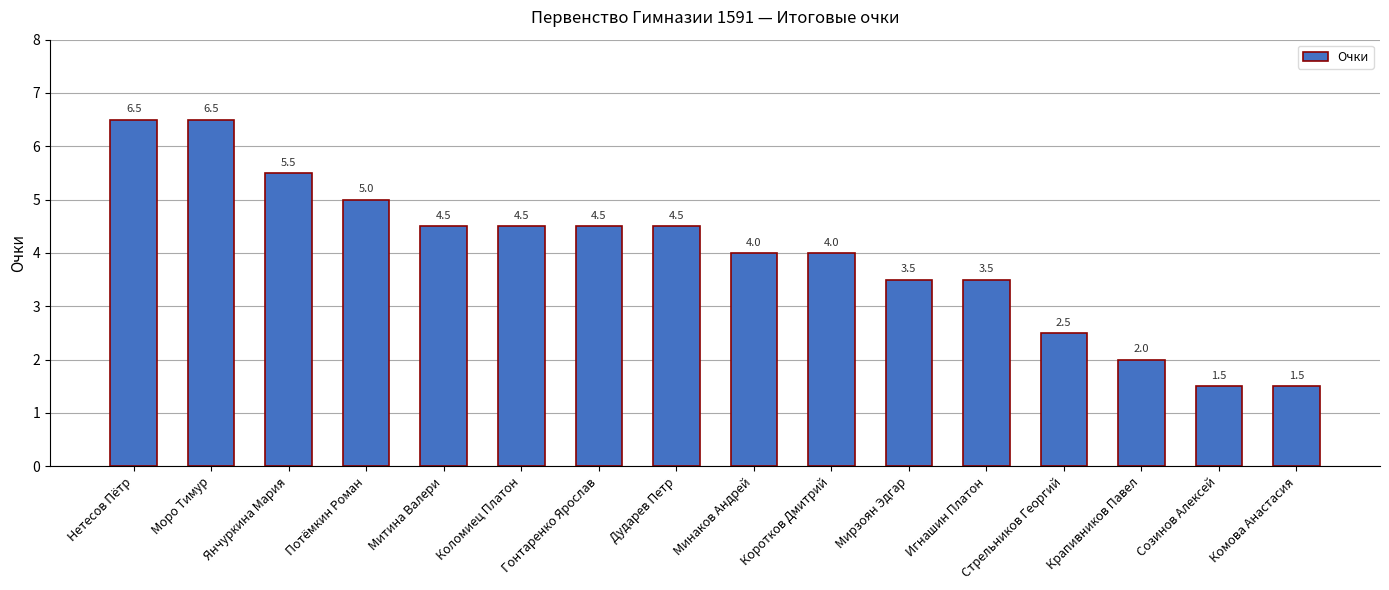

Reading left to right, extract all data points from this chart.

6.5	6.5	5.5	5.0	4.5	4.5	4.5	4.5	4.0	4.0	3.5	3.5	2.5	2.0	1.5	1.5